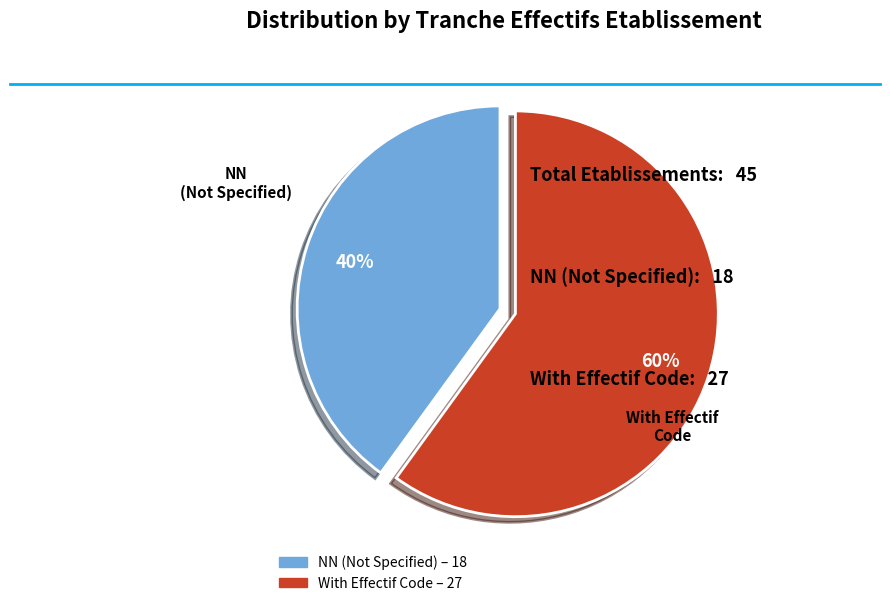

Count the number of slices in the pie.

2